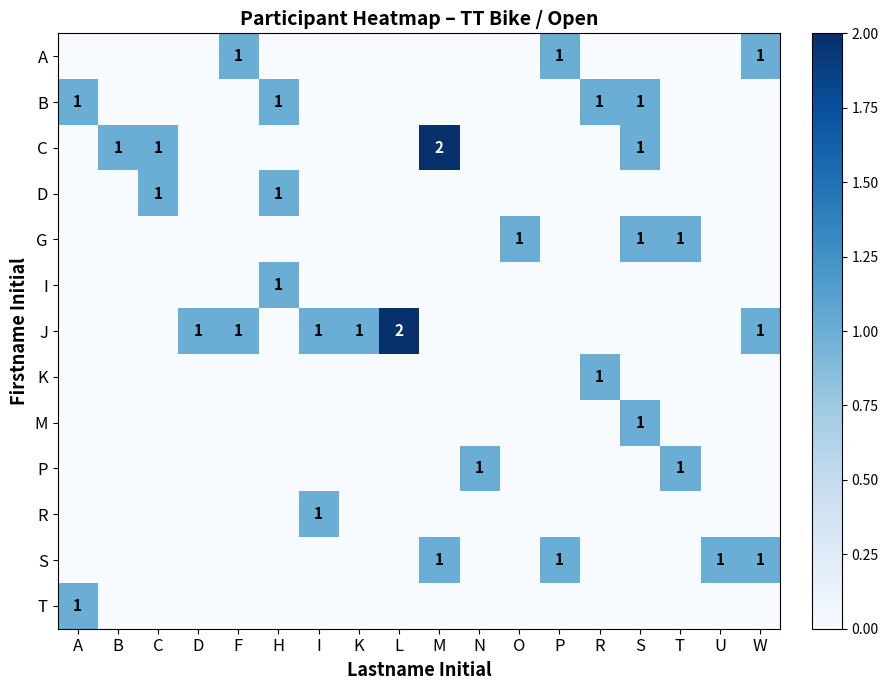

Which label corresponds to the largest value in the chart?

M